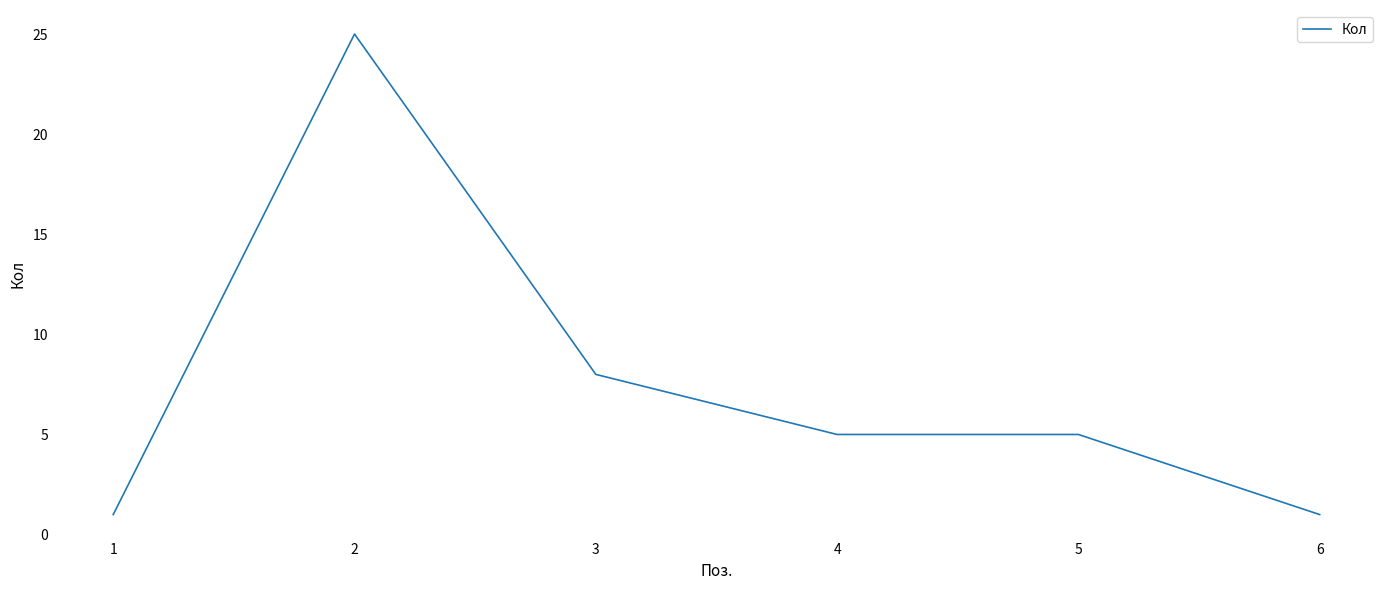

What is the greatest value displayed?

25